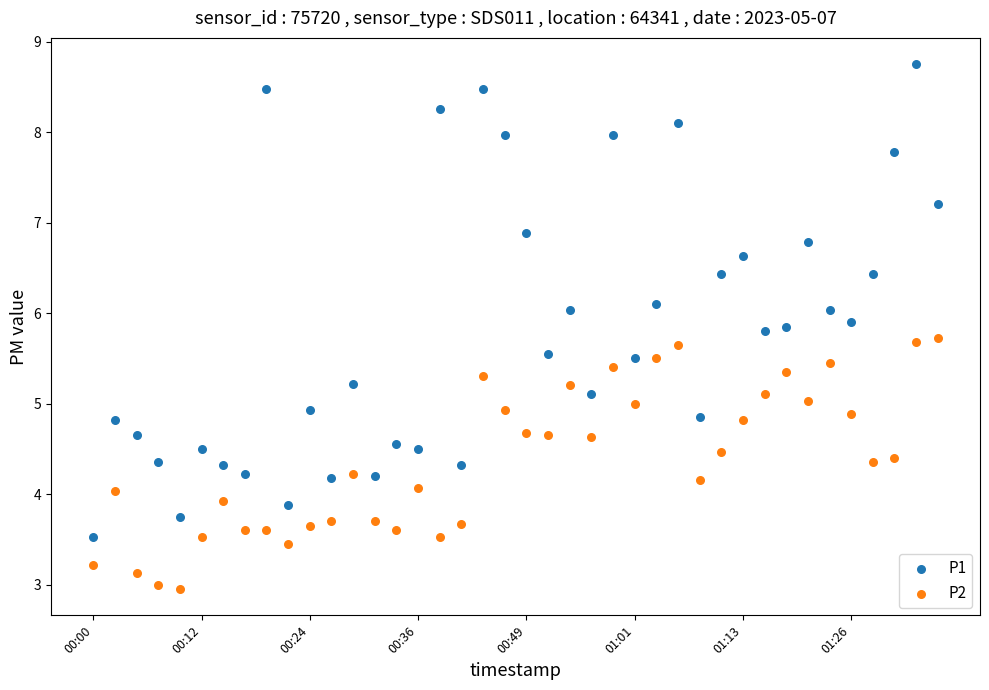

Which series contains the highest Y value?

P1